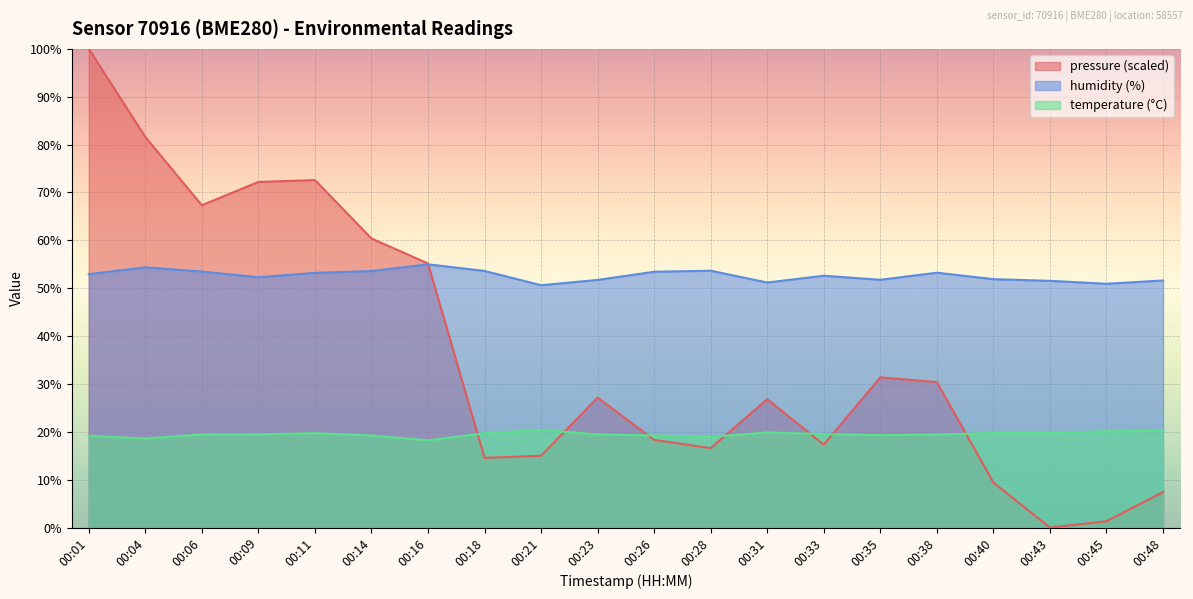

Rank the categories by humidity value from highest to lowest.

00:16, 00:04, 00:28, 00:18, 00:14, 00:06, 00:26, 00:38, 00:11, 00:01, 00:33, 00:09, 00:40, 00:35, 00:23, 00:48, 00:43, 00:31, 00:45, 00:21